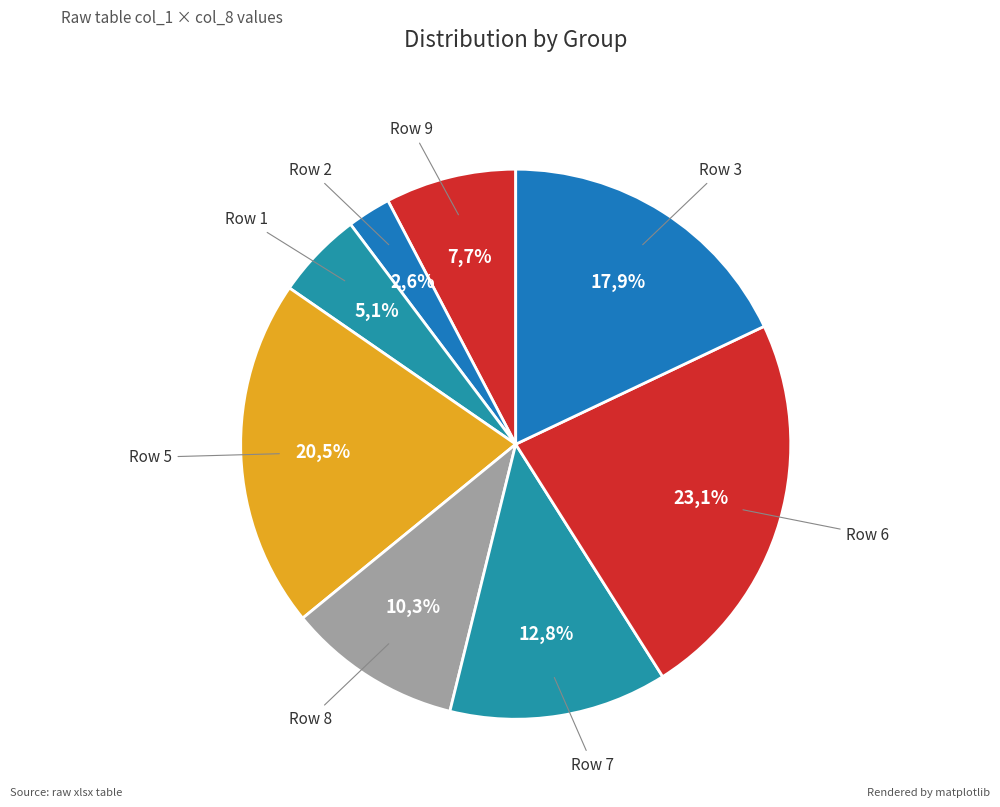

Count the number of slices in the pie.

8